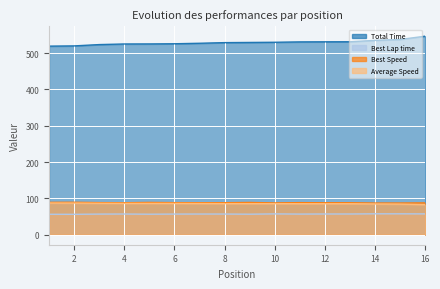

Which category has the lowest value across all series?

2